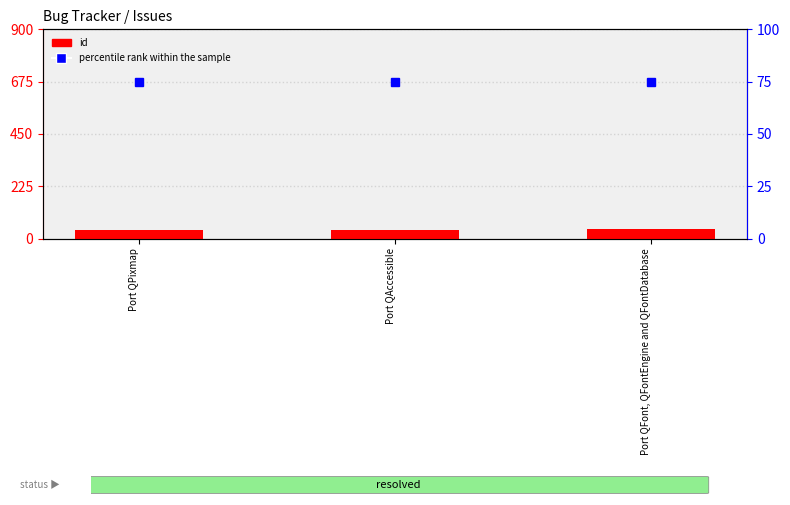

What is the label of the 2nd bar from the right?

Port QAccessible